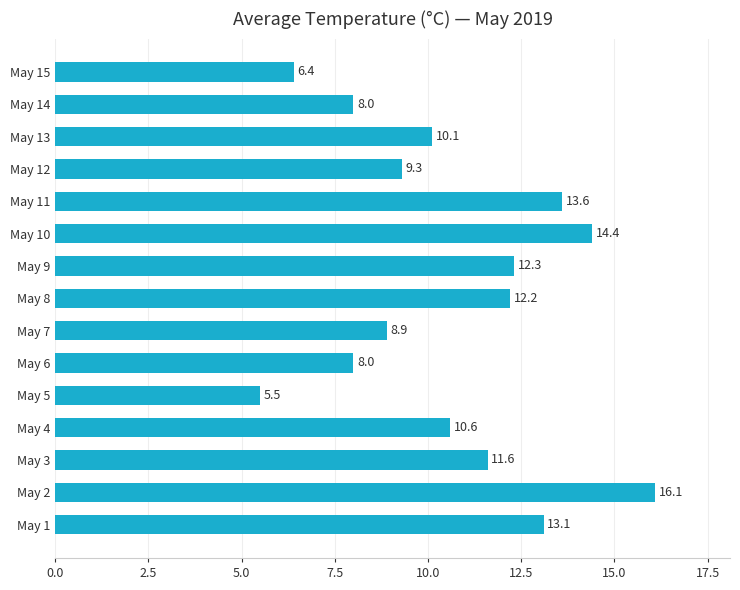

What is the average value?

10.7